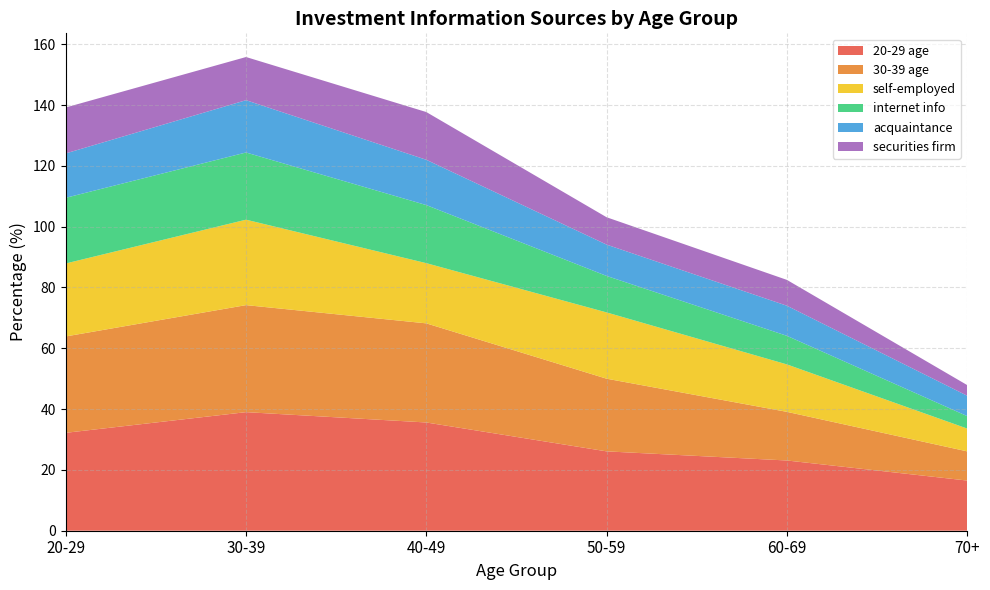

Reading left to right, list all the values displayed in this chart.

20-29 age: 20-29=32.2	30-39=39.0	40-49=35.6	50-59=26.1	60-69=23.1	70+=16.5
30-39 age: 20-29=31.7	30-39=35.2	40-49=32.6	50-59=23.9	60-69=16.0	70+=9.6
self-employed: 20-29=24.0	30-39=28.1	40-49=19.8	50-59=21.8	60-69=15.6	70+=7.5
internet info: 20-29=21.6	30-39=22.1	40-49=19.1	50-59=12.0	60-69=9.4	70+=4.1
acquaintance: 20-29=14.6	30-39=17.2	40-49=14.9	50-59=10.3	60-69=9.9	70+=6.7
securities firm: 20-29=15.1	30-39=14.2	40-49=15.7	50-59=9.0	60-69=8.5	70+=3.5